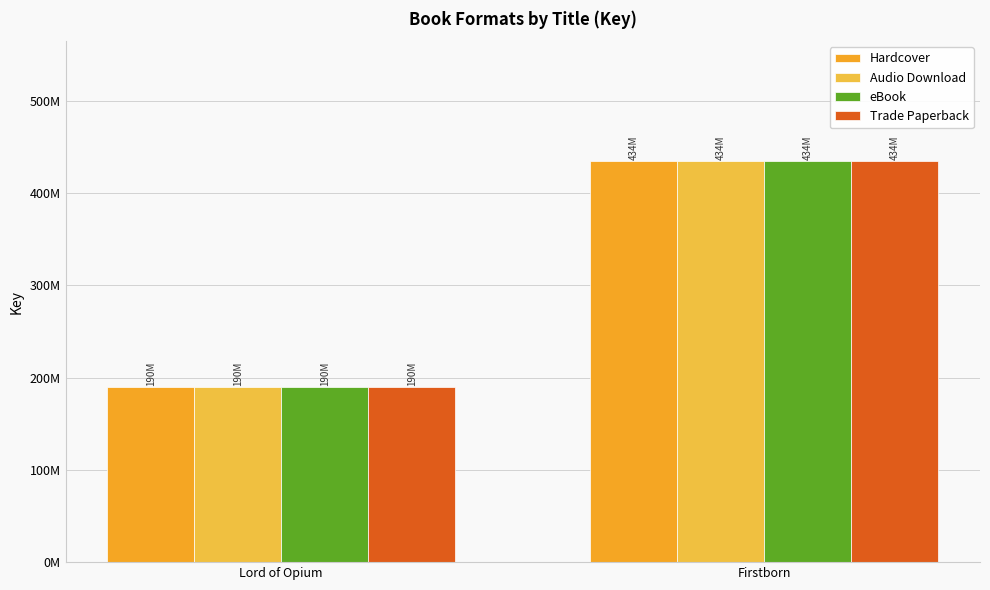

What is the label of the 2nd bar from the right?

Lord of Opium